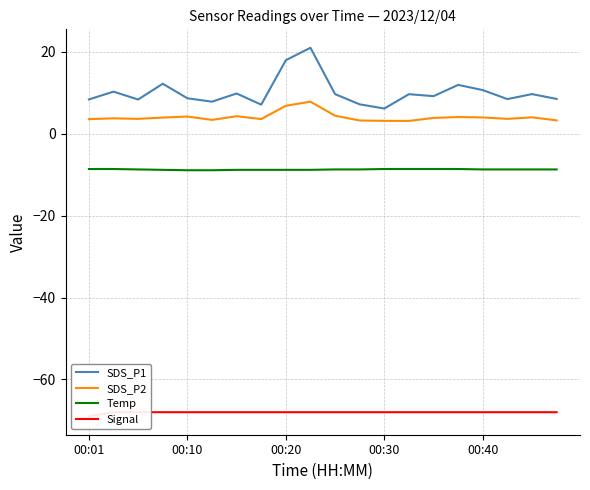

True or false: SDS_P1 and Temp cross at least once.

False